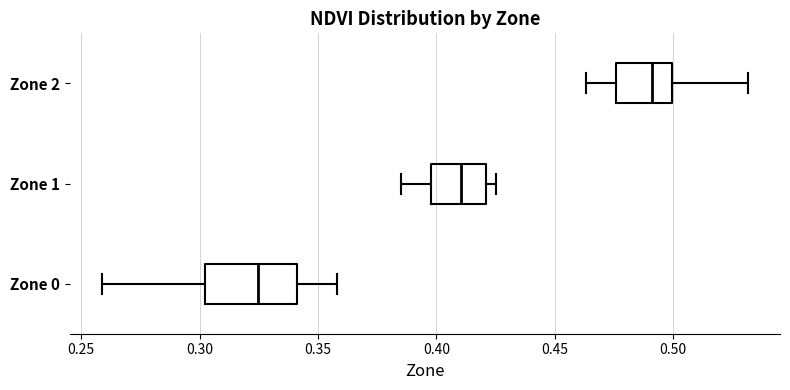

Comparing the boxes themselves (not the whiskers), which one is the widest?

Zone 0